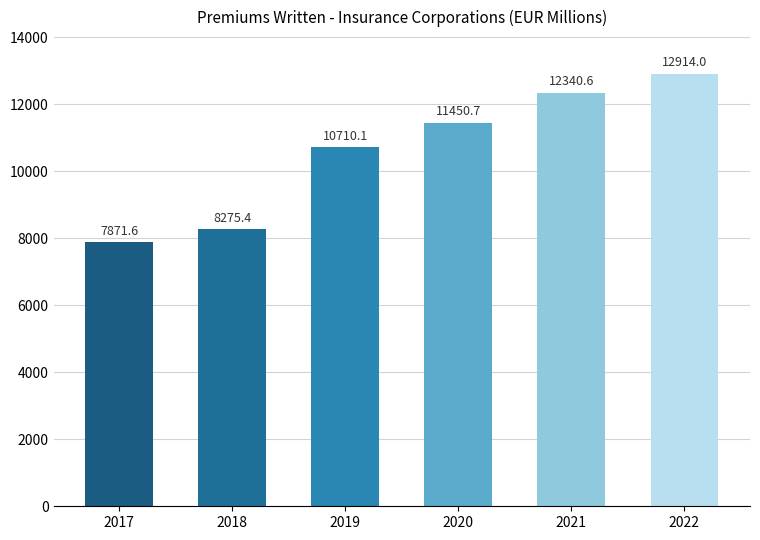

Reading left to right, extract all data points from this chart.

7871.6	8275.4	10710.1	11450.7	12340.6	12914.0